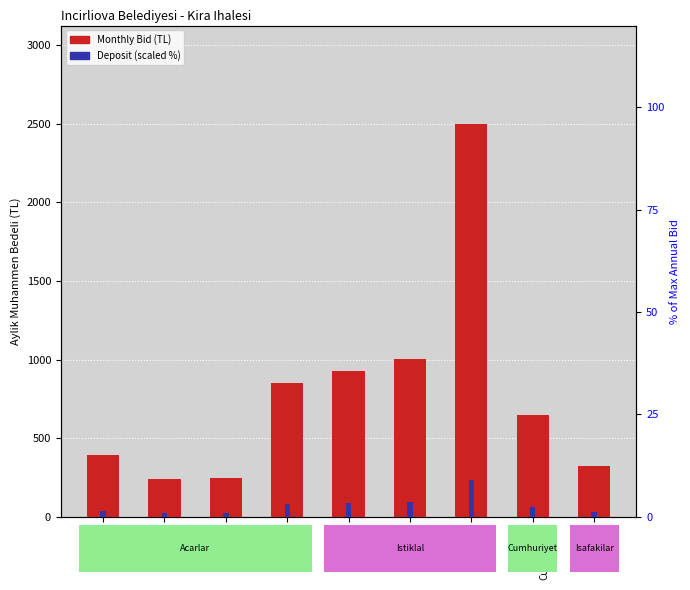

What is the sum of all Monthly Bid (TL) values?

7130.4